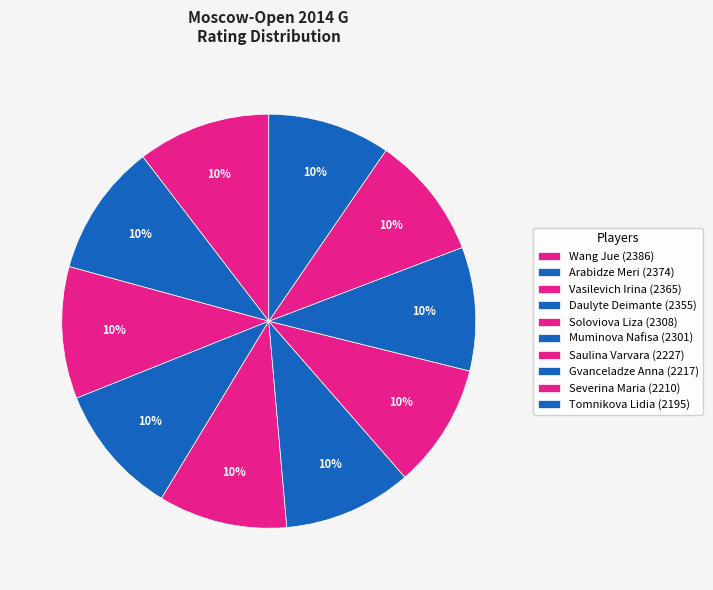

Which category has the biggest portion of the pie?

Wang Jue